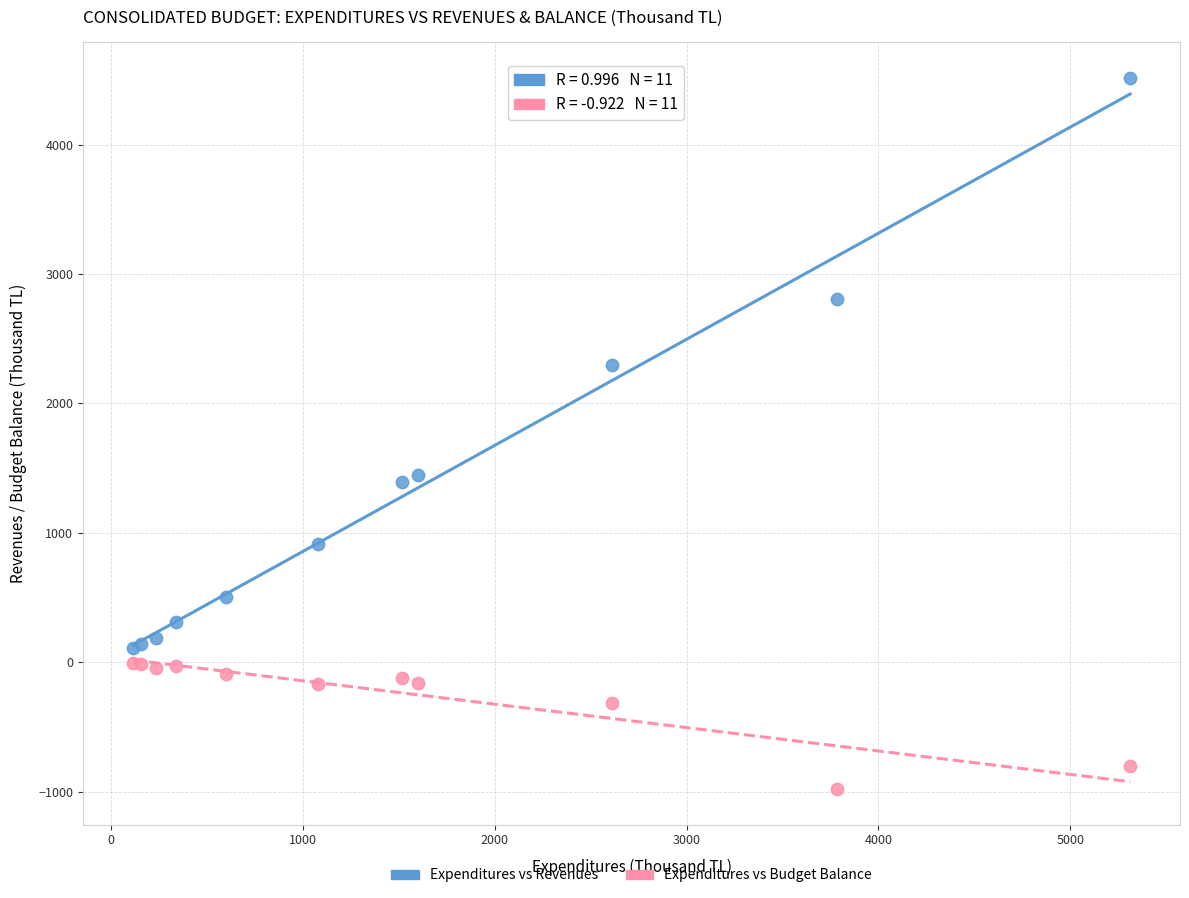

Which series contains the highest Y value?

Expenditures vs Revenues